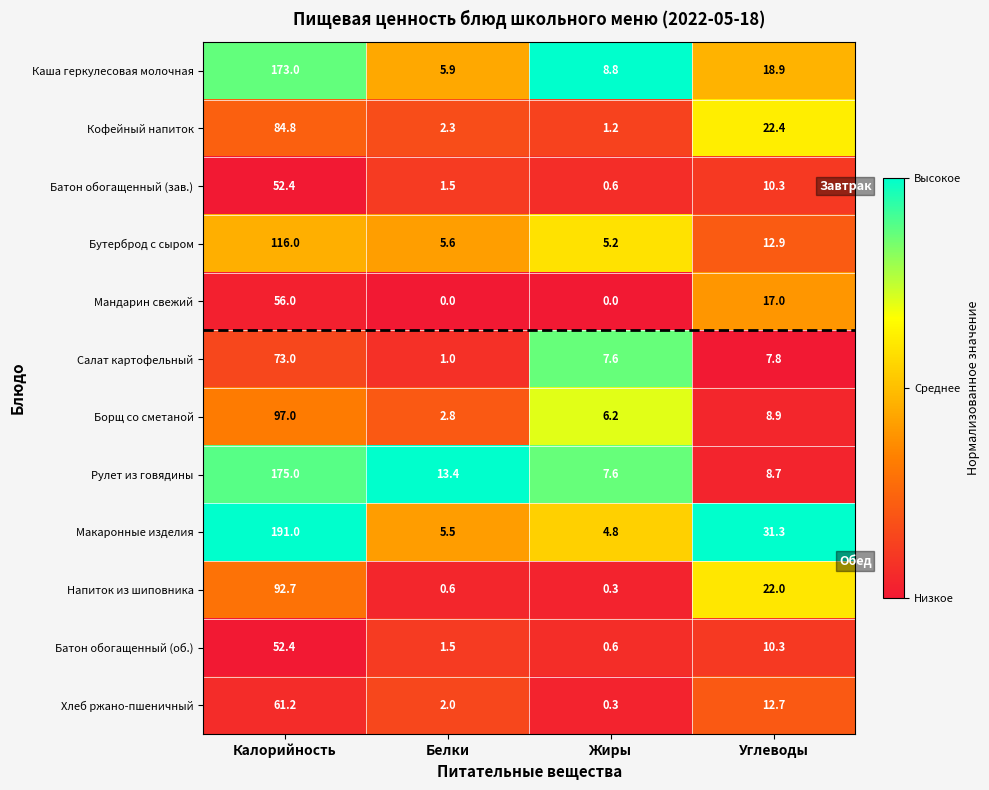

What is the difference between the second highest and minimum values in the Макаронные изделия series?

26.5